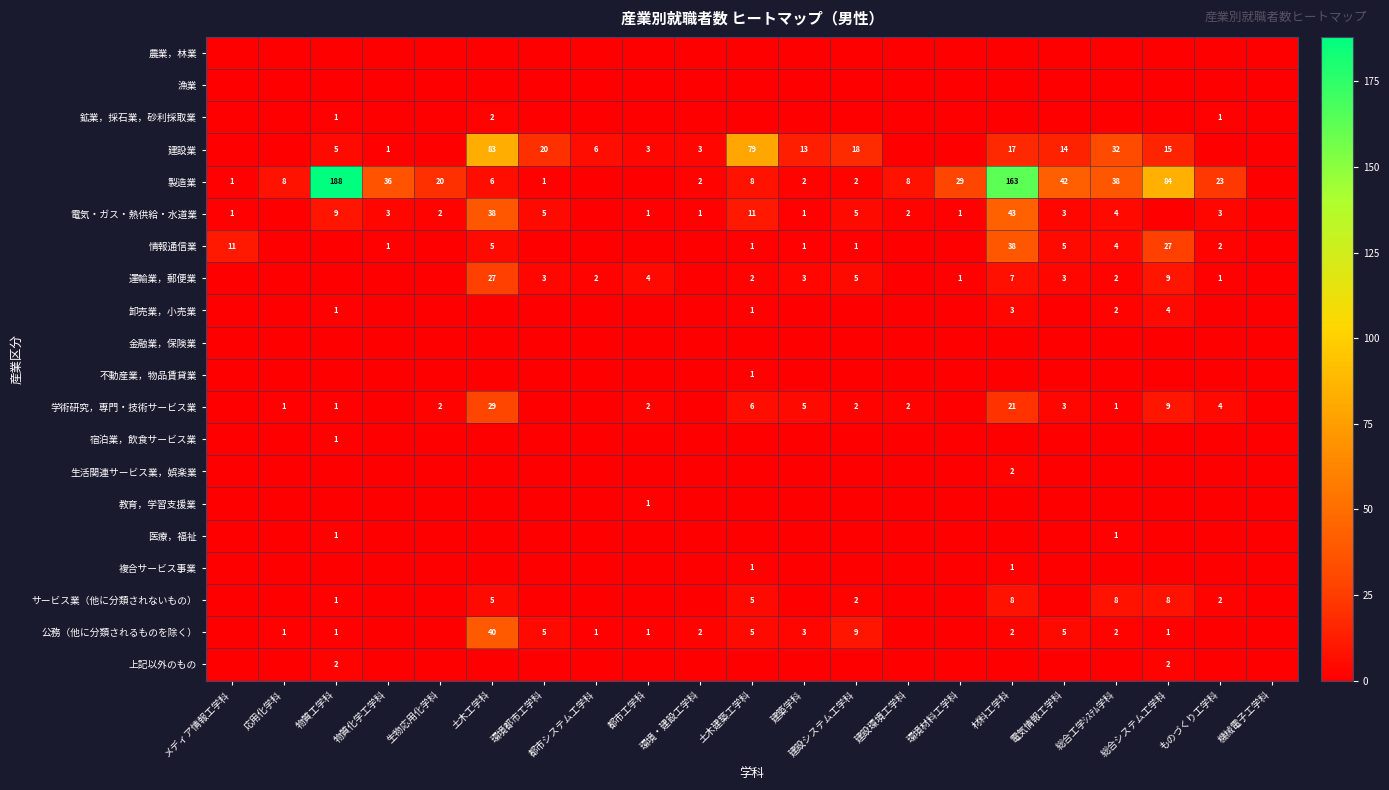

True or false: 公務（他に分類されるものを除く） has a value of 14 at 建設システム工学科.

False